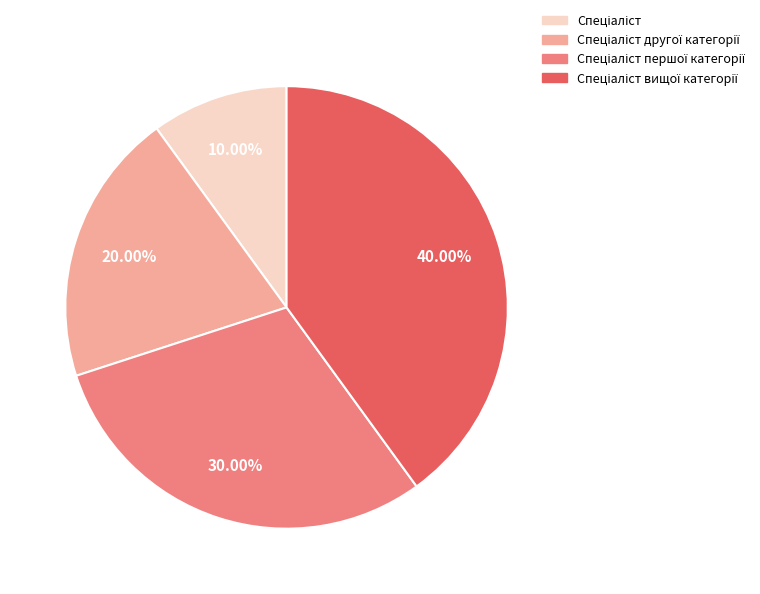

Is there a majority slice in this chart?

No